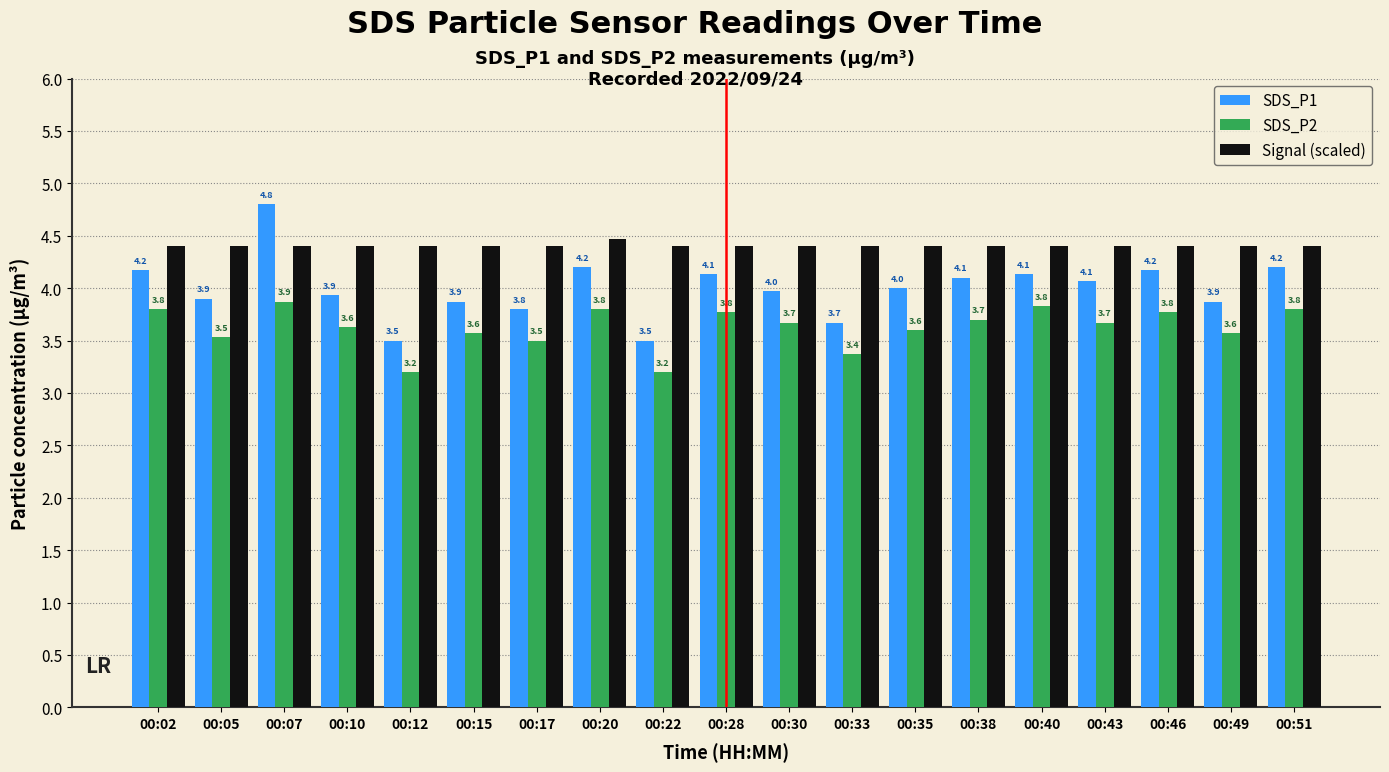

At which category is the sum across all series the highest?

00:07